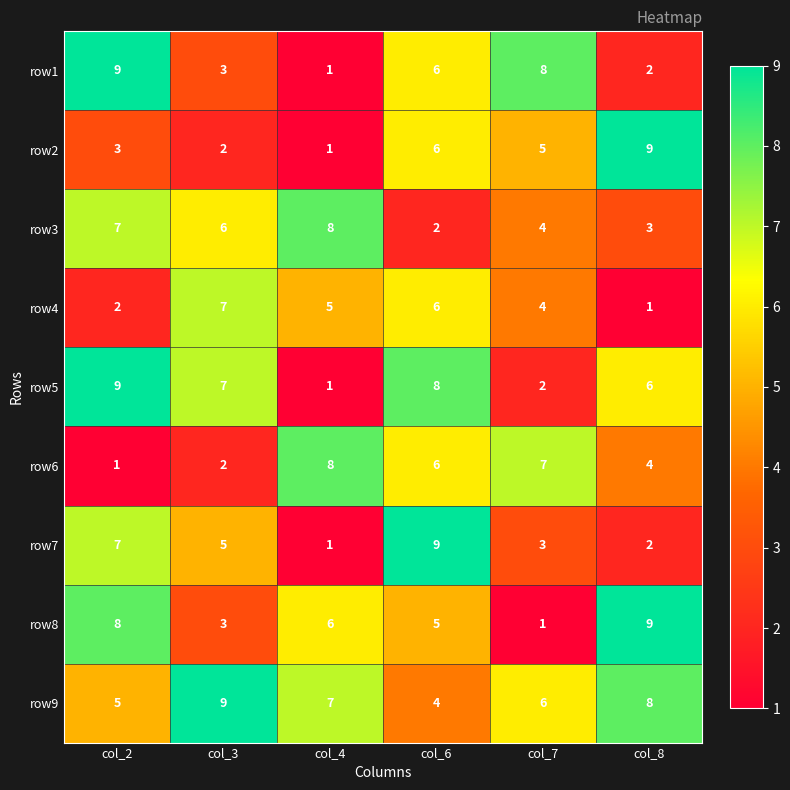

What is the difference between the highest and lowest values at col_6?

7